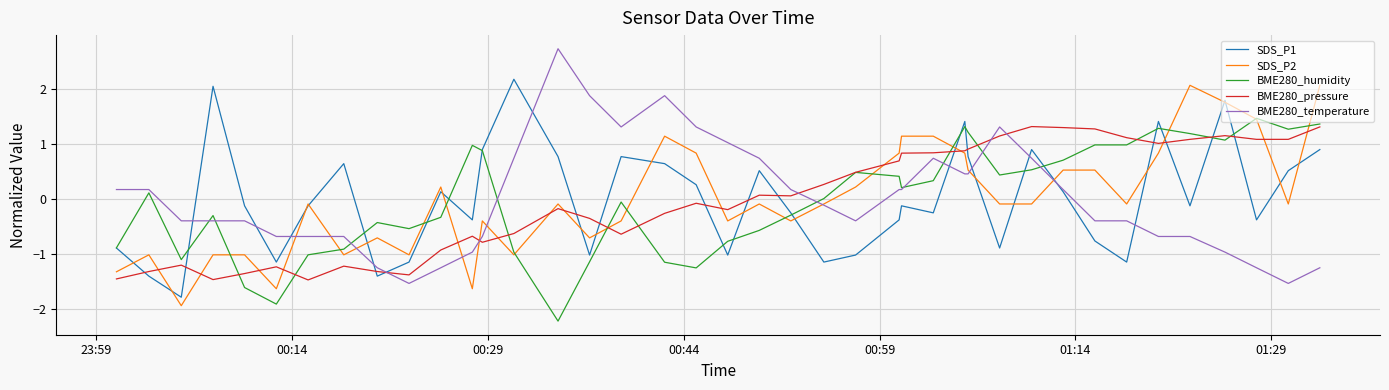

True or false: BME280_pressure and BME280_temperature cross at least once.

True